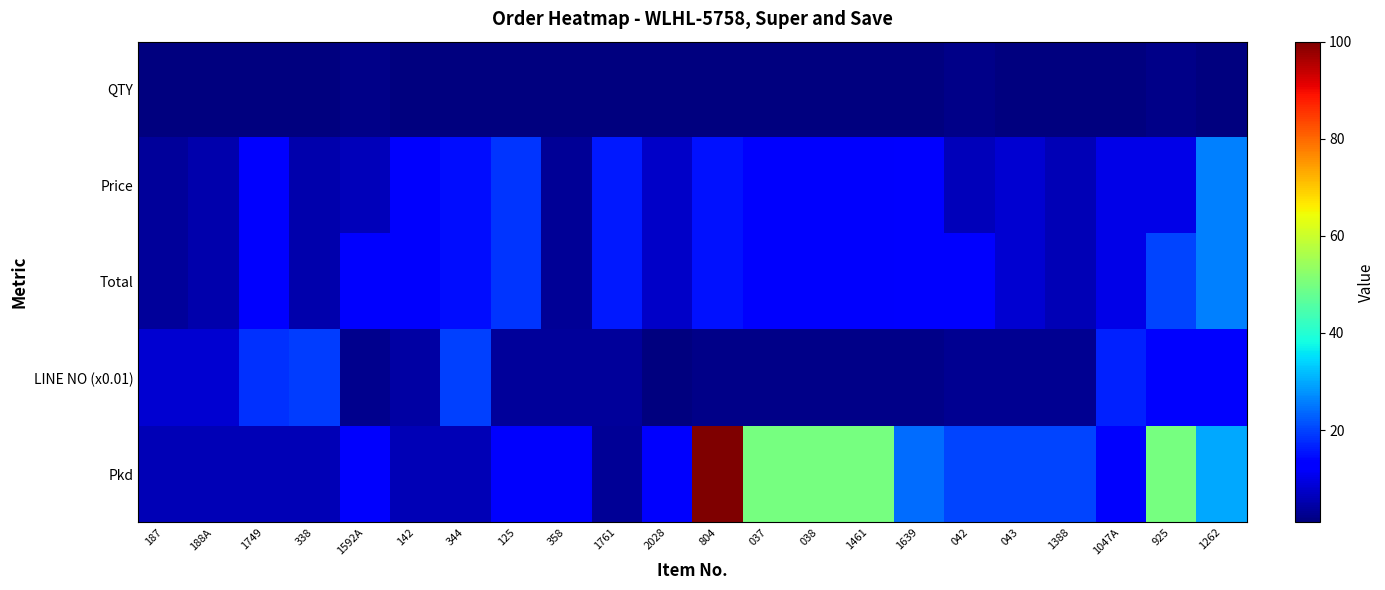

How many series are shown in this chart?

5